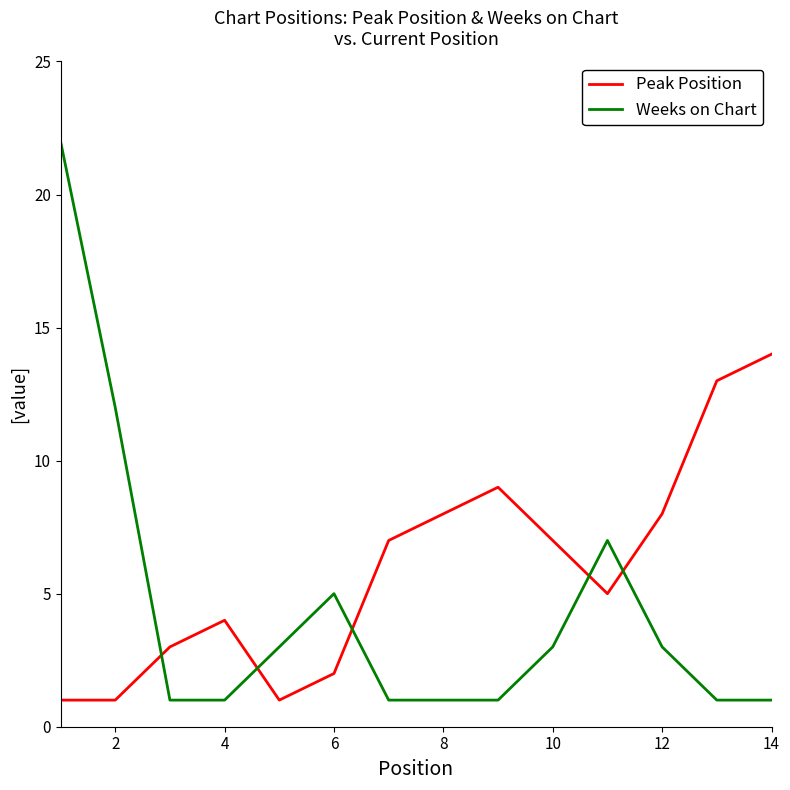

What is the difference between the maximum and minimum values in the Peak Position series?

13